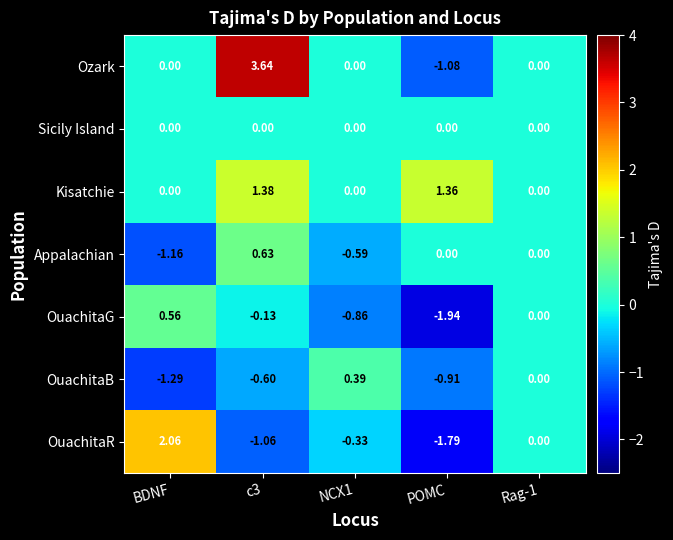

Which category has the lowest value across all series?

POMC